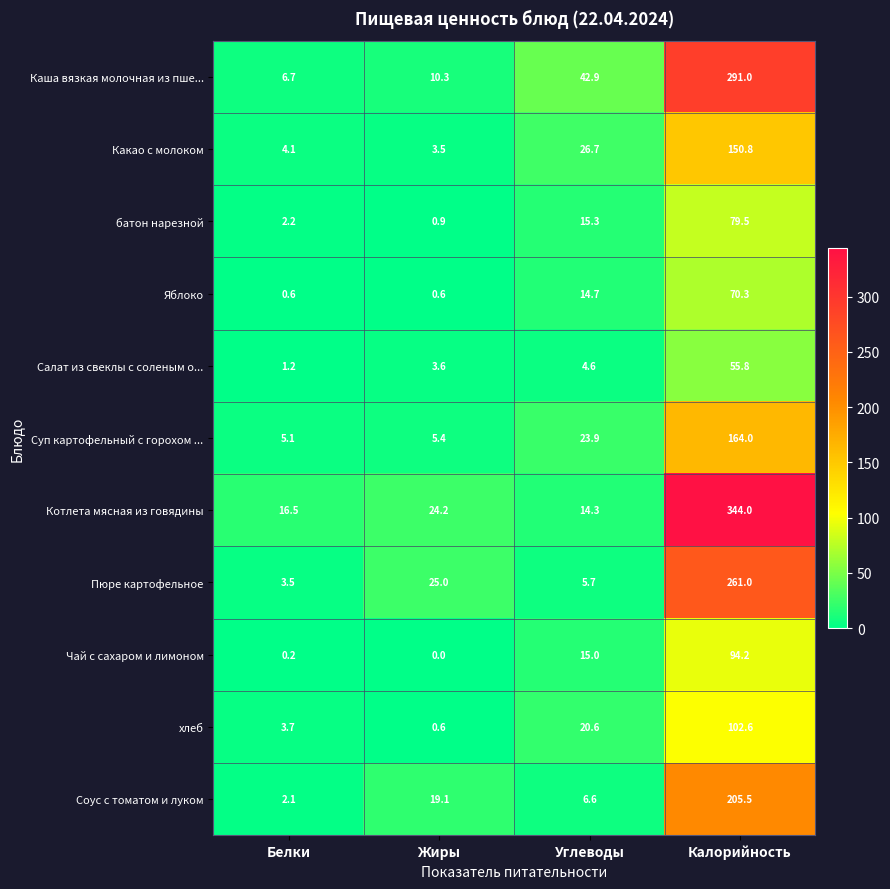

What is the difference between the maximum and minimum values in the Какао с молоком series?

147.3